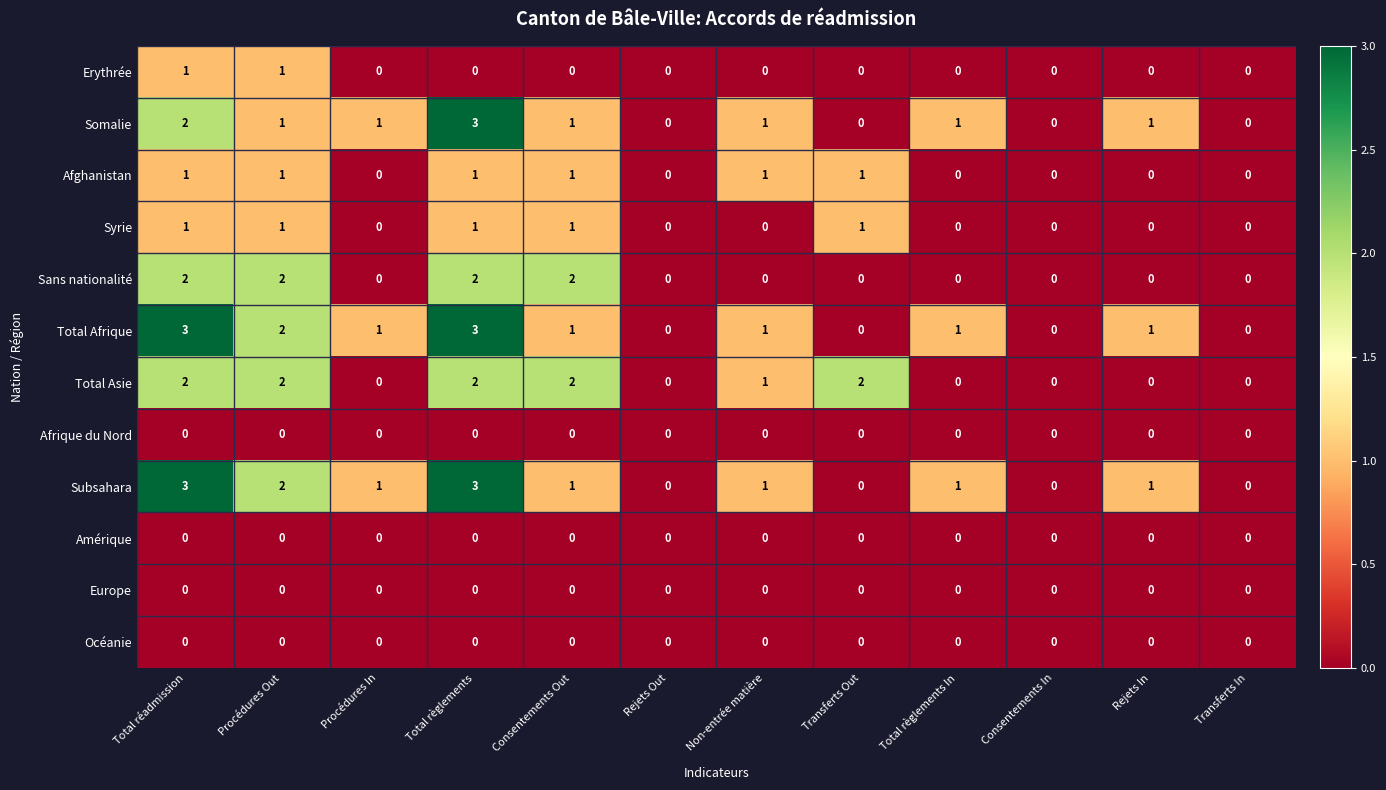

True or false: Erythrée has a value of -1 at Consentements In.

False